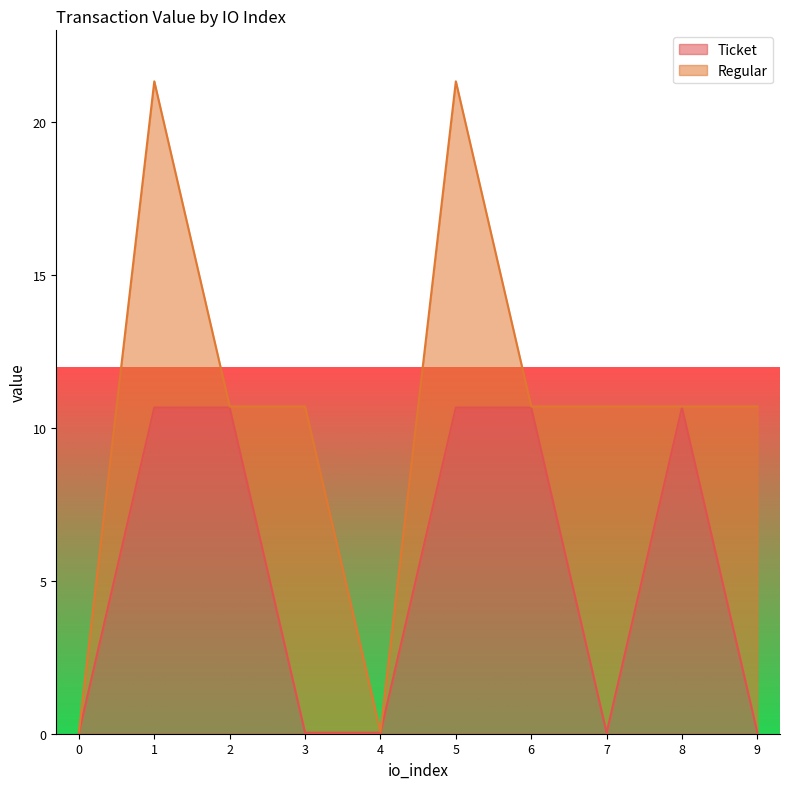

The chart shows a value of 0.1 at 7. True or false?

False